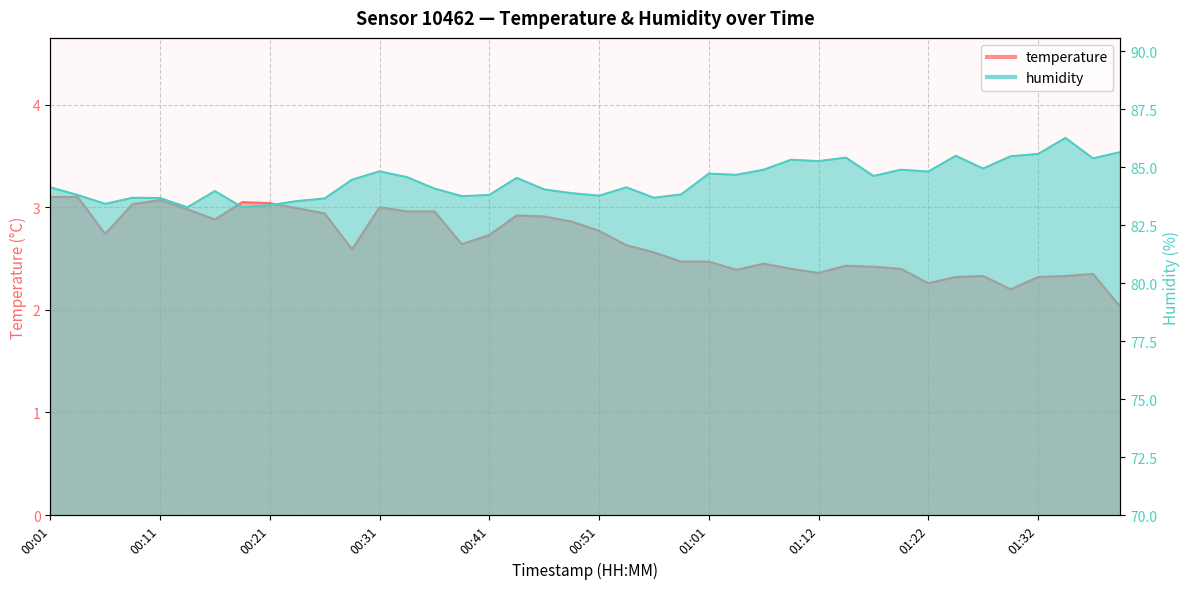

At which category is the sum across all series the highest?

01:34